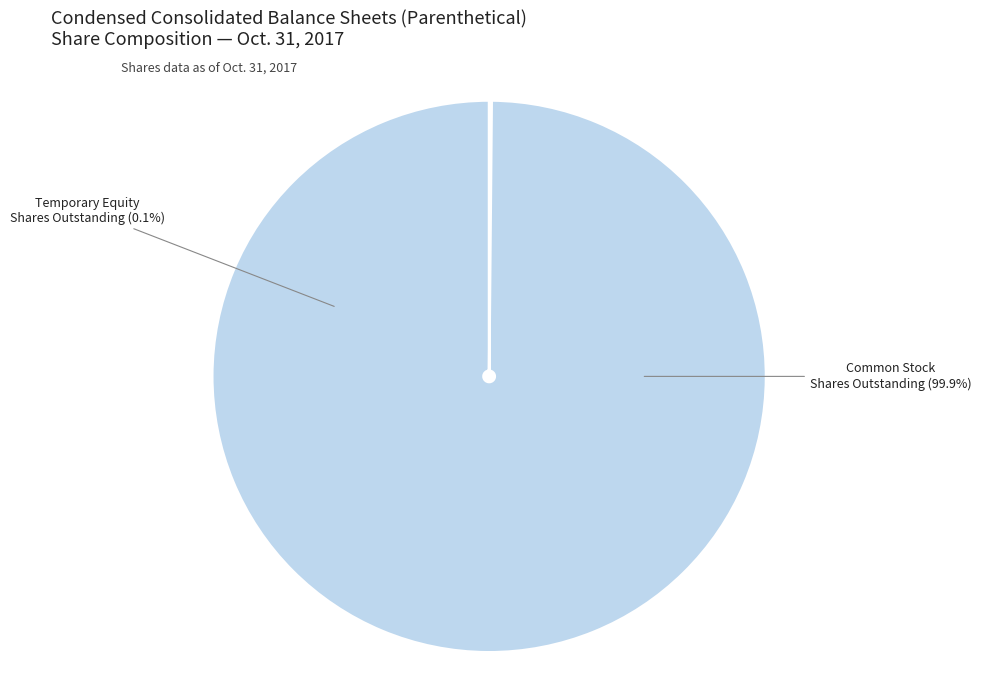

What is the largest slice in the pie chart?

Common stock, shares, outstanding